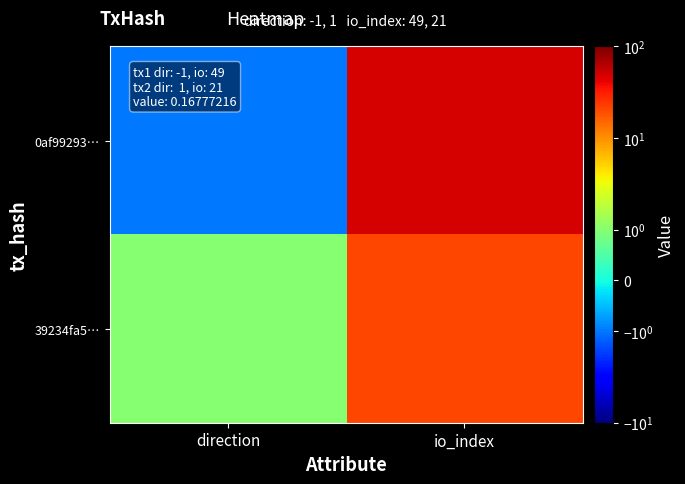

Which has a higher value, io_index or direction?

io_index